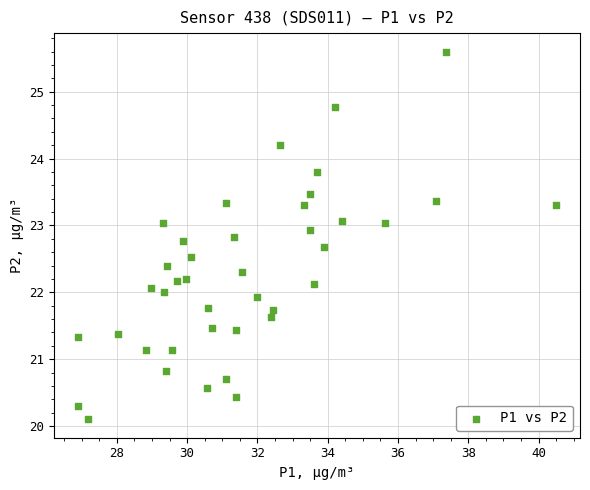

What is the range of X values (max minus min)?

13.6